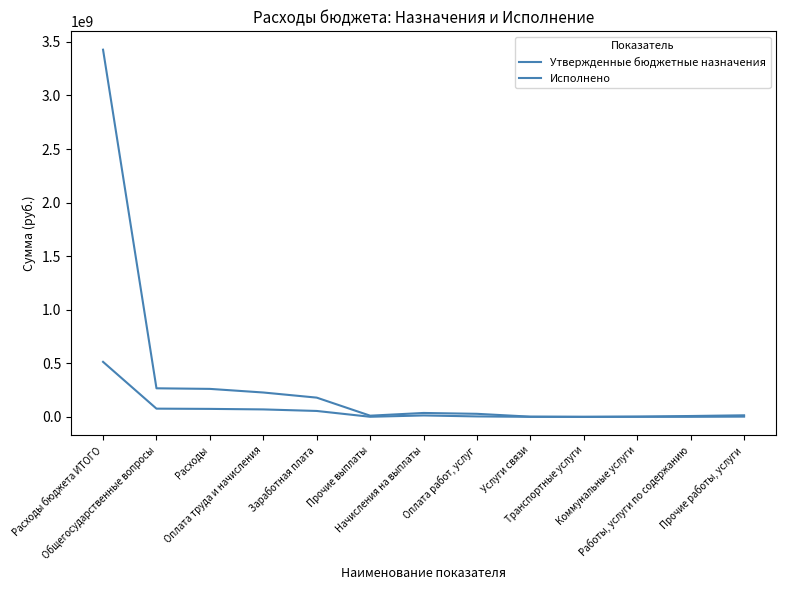

True or false: Исполнено has a value of 55319865.3 at Заработная плата.

True